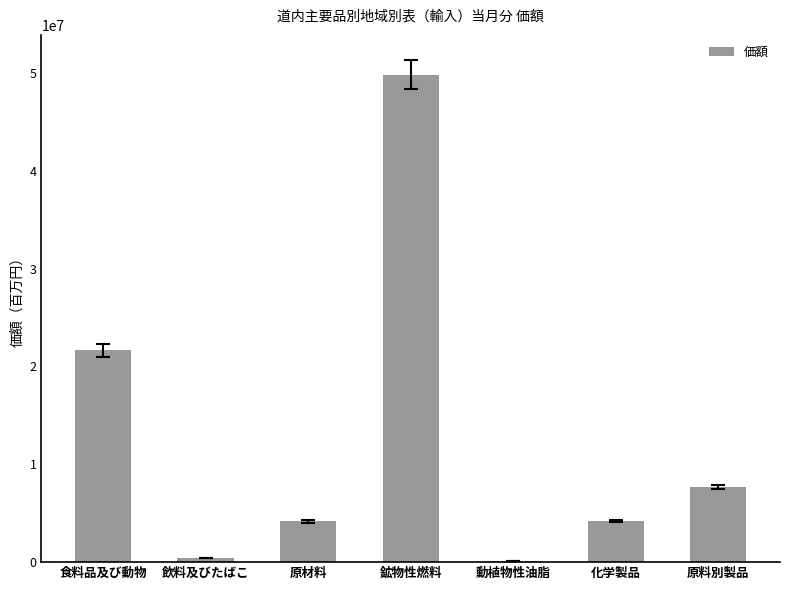

Count the number of data series in this chart.

1